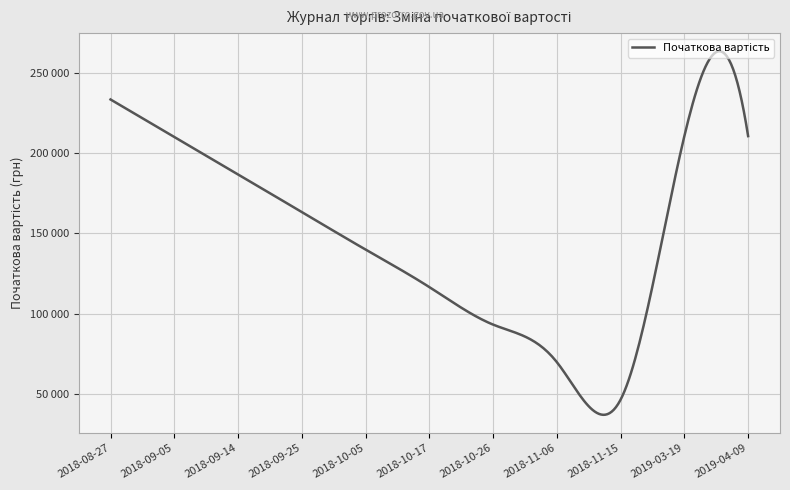

Which category has the highest value across all series?

2018-08-27